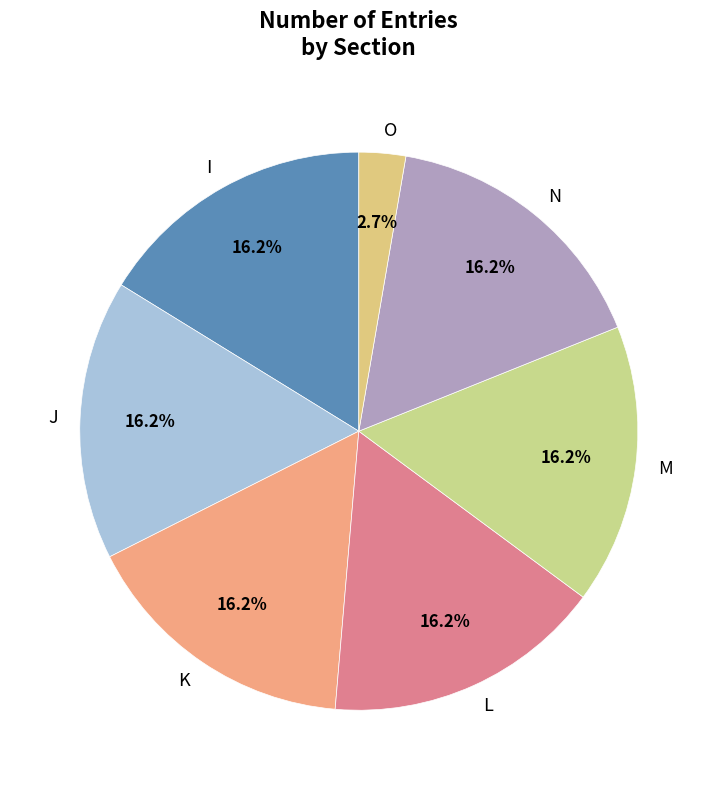

Which slice is the smallest?

O